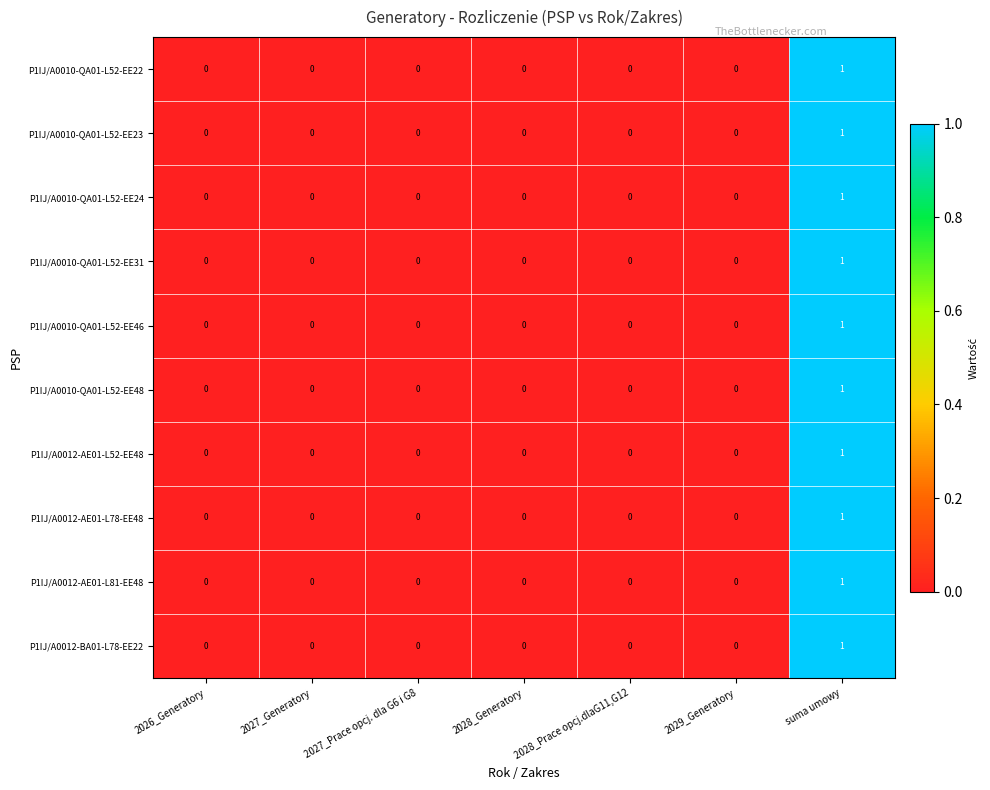

How many P1IJ/A0010-QA01-L52-EE46 values are between 0 and 1?

7